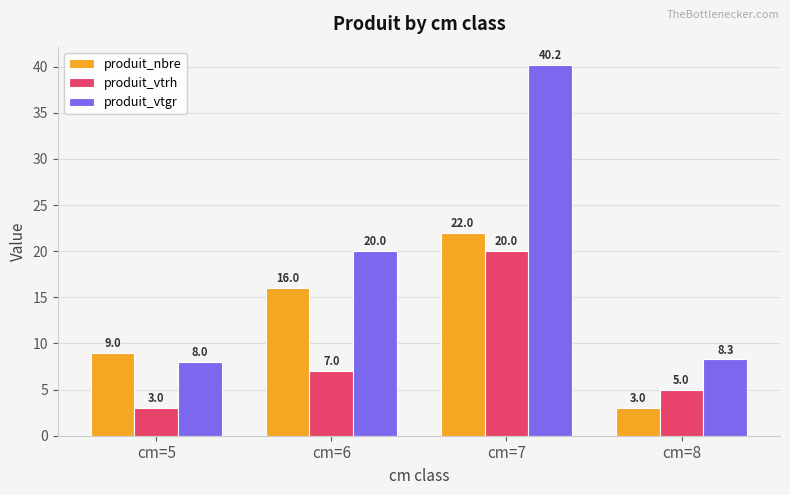

Which category has the highest value across all series?

cm=7